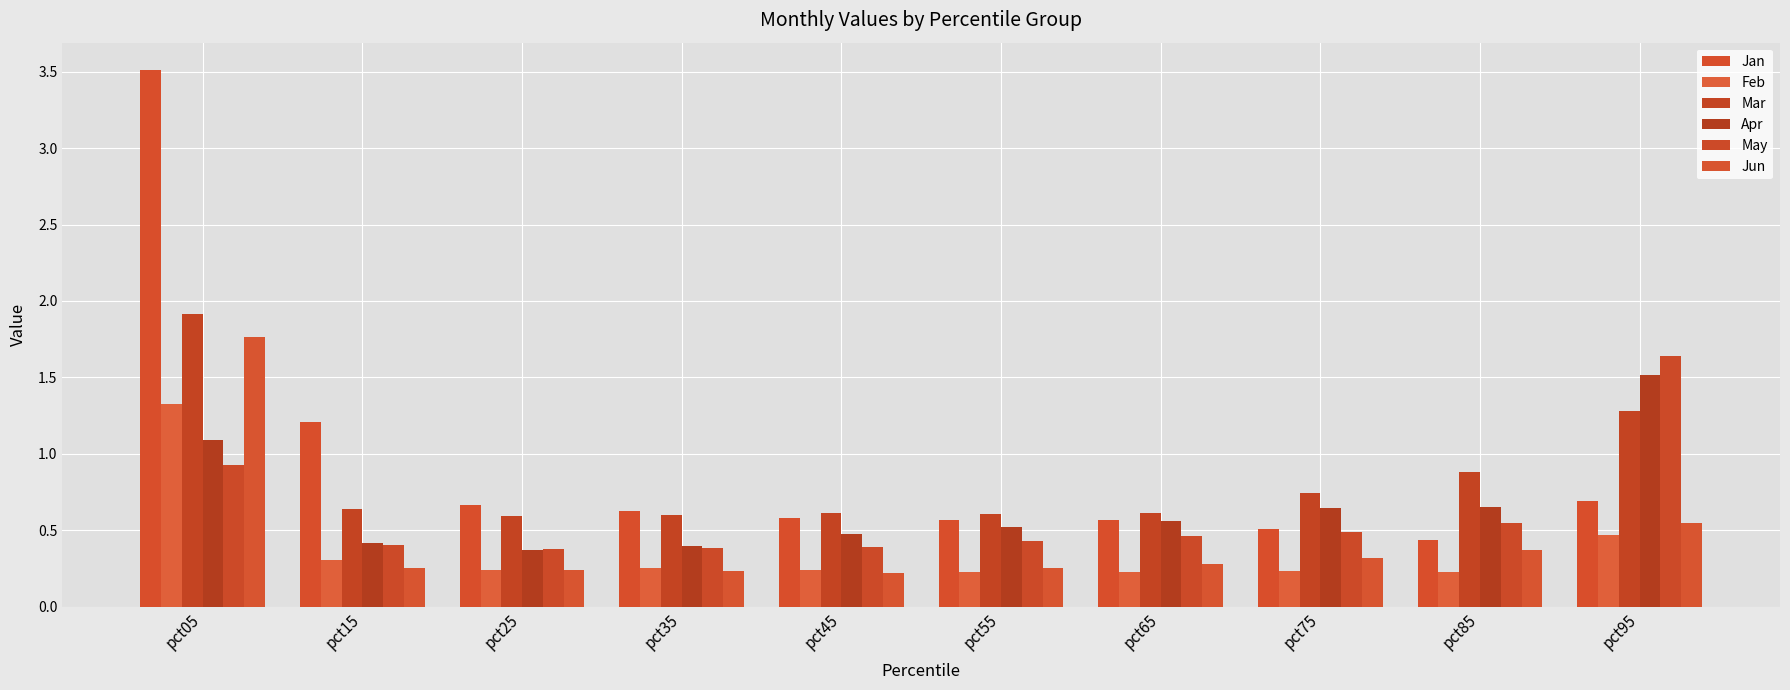

How many data points does each series have?

10